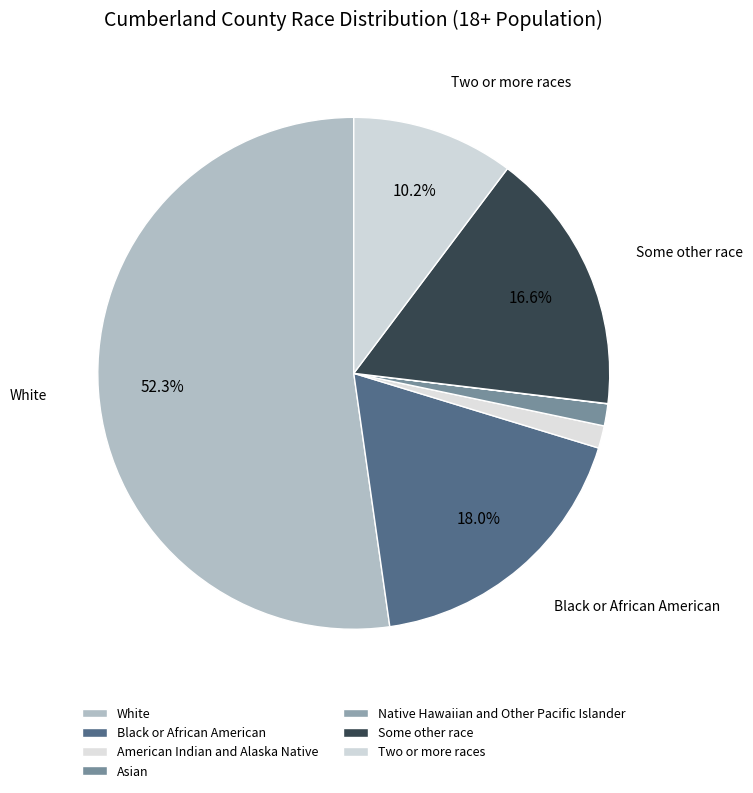

True or false: American Indian and Alaska Native accounts for 11% of the total.

False